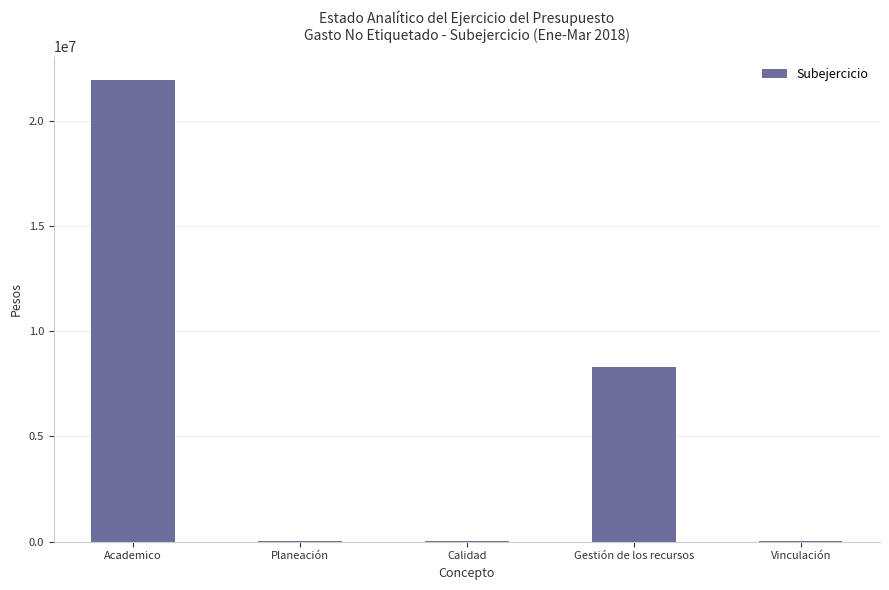

What is the ratio of the value at Academico to the value at Gestión de los recursos?

2.7